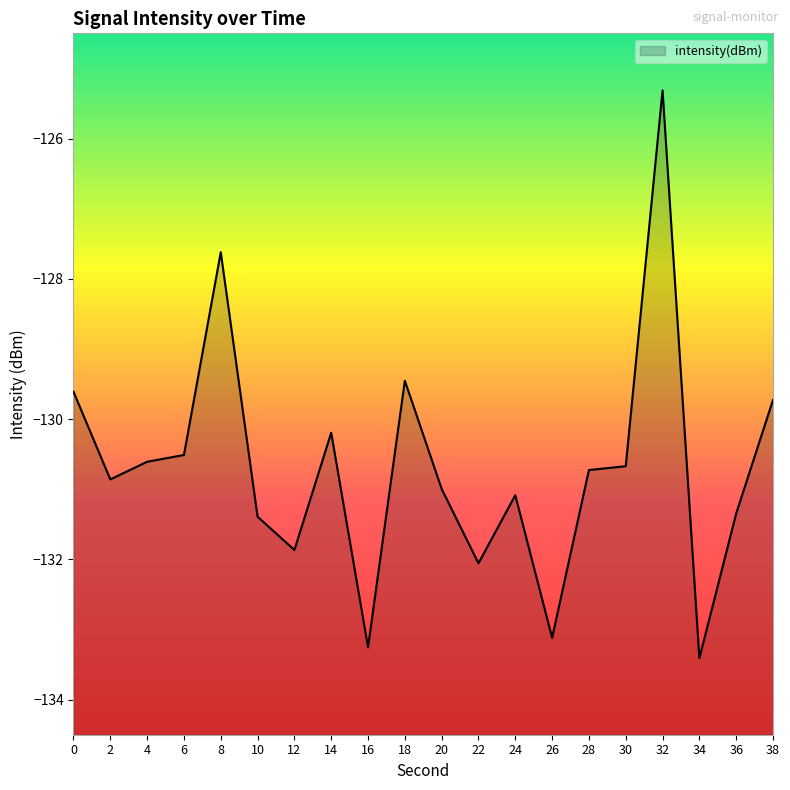

List the labels in order of value, smallest first.

34, 16, 26, 22, 12, 10, 36, 24, 20, 2, 28, 30, 4, 6, 14, 38, 0, 18, 8, 32